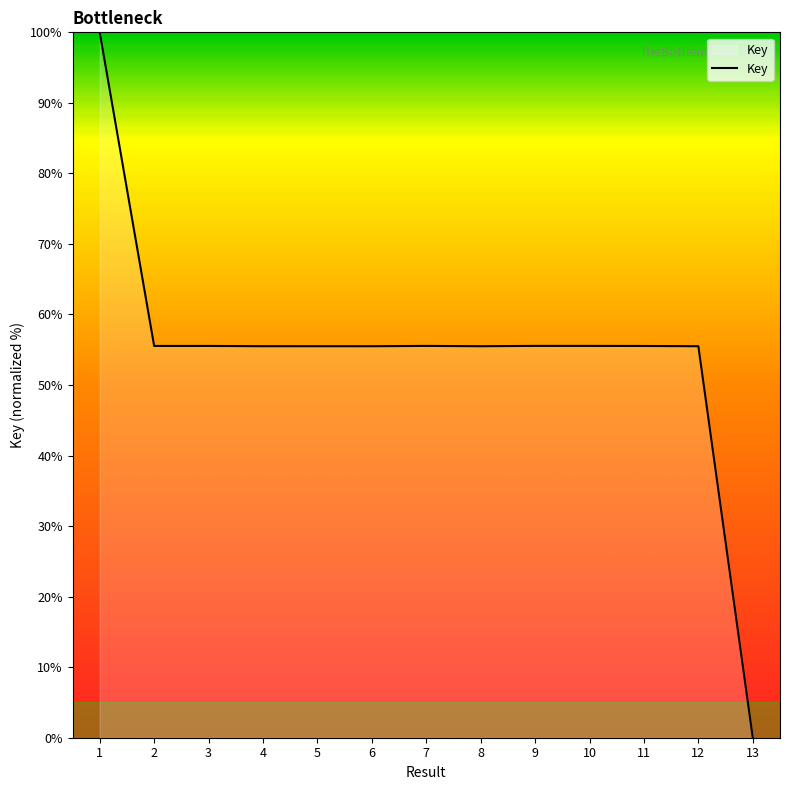

What is the change in value from 10 to 13?

-55.5